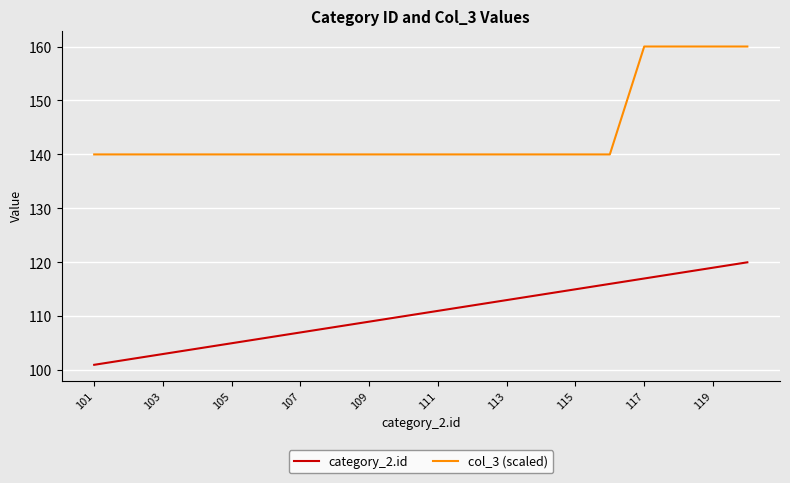

What is the difference between the maximum and minimum values in the category_2.id series?

19